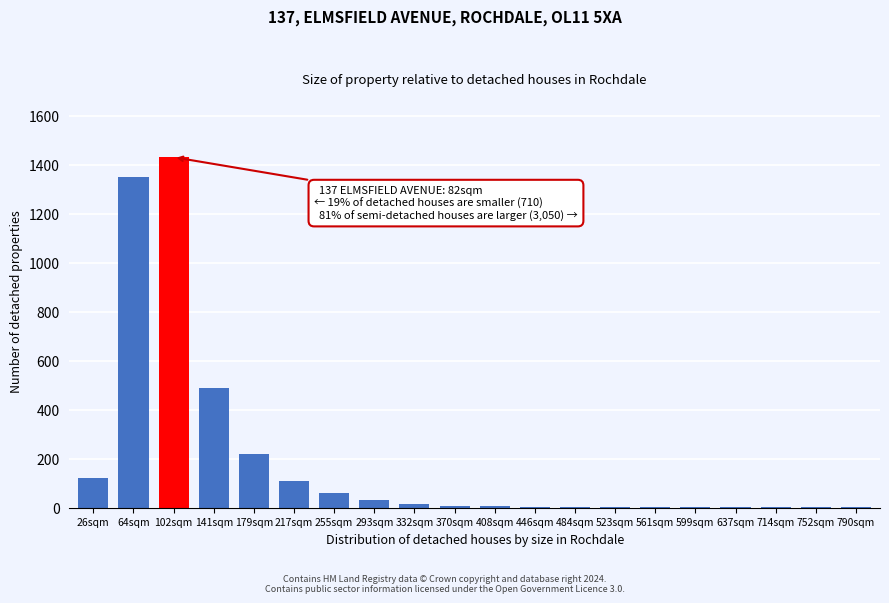

True or false: the data shows 1 at 637sqm.

True